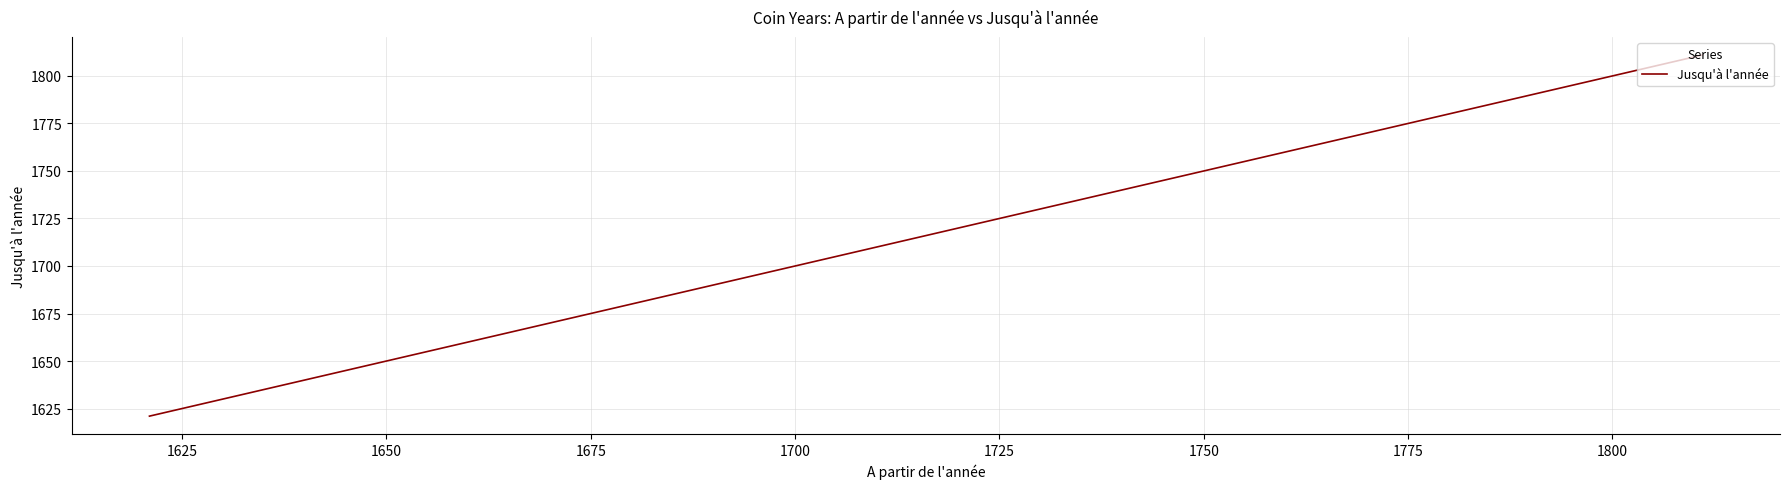

True or false: there are more than 0 points higher than both neighbors.

False